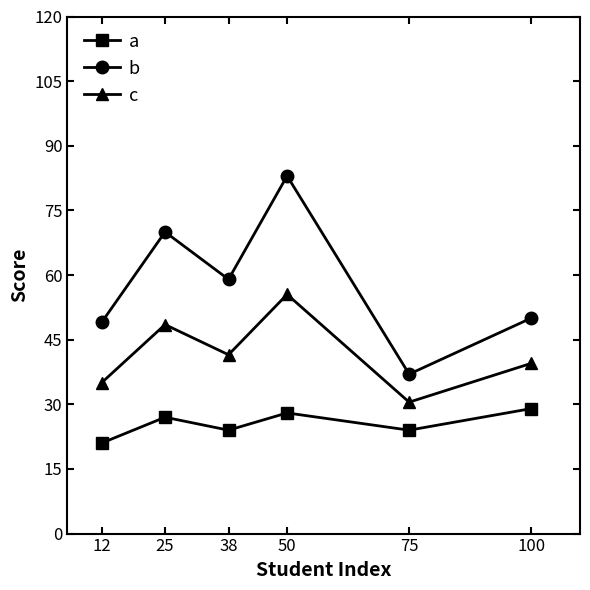

Between 38 and 75, which series saw the biggest shift?

b